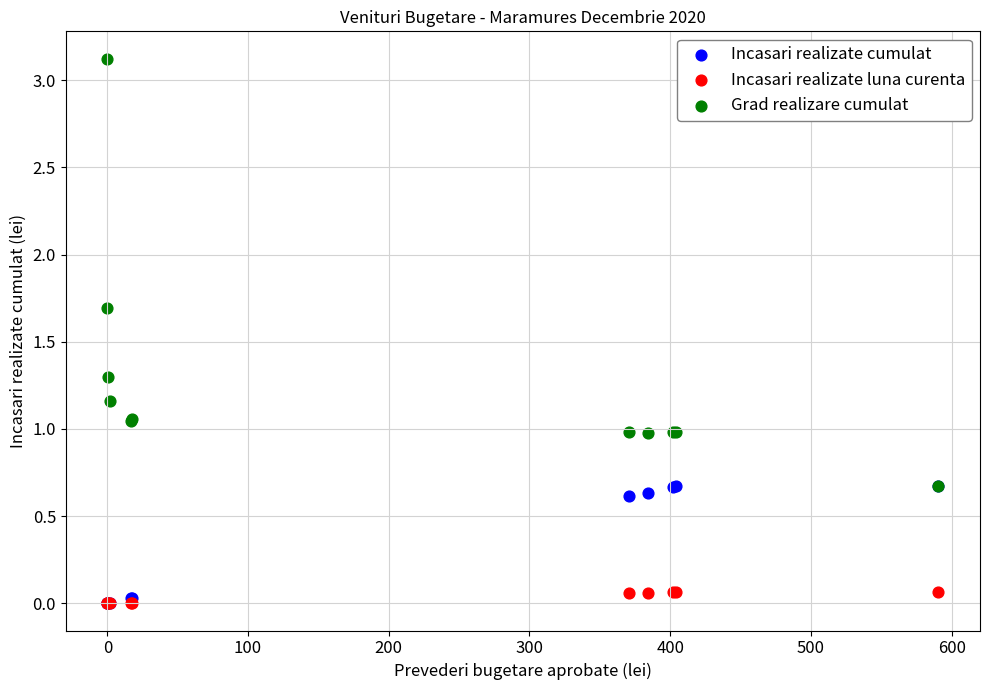

Which series has the largest Y range (max minus min)?

Grad realizare cumulat